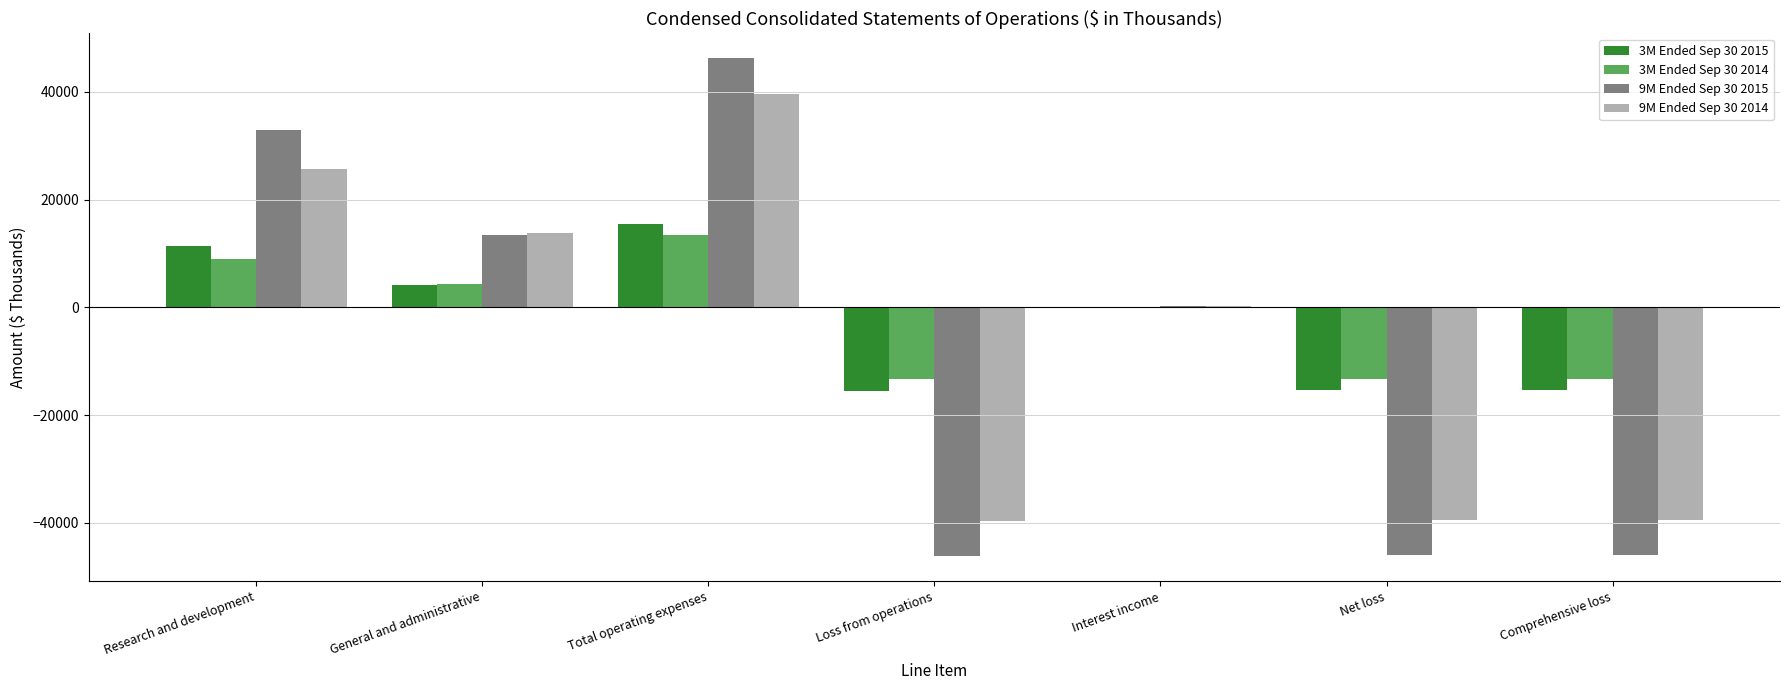

What is the sum of all 9M Ended Sep 30 2015 values?

-45497